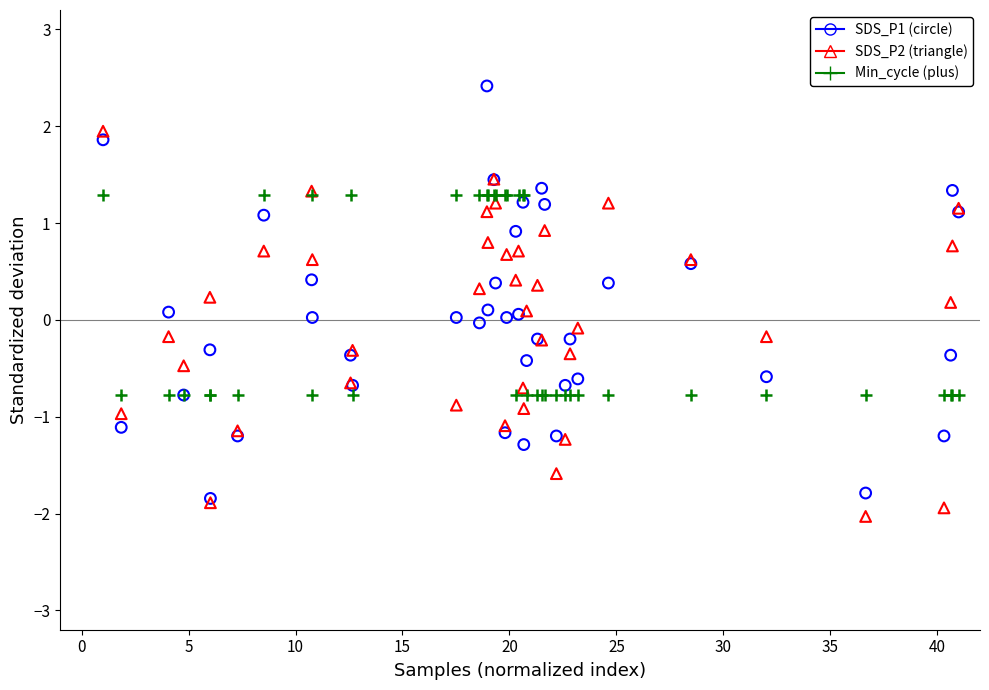

What are all the series names shown in the legend?

SDS_P1 (circle), SDS_P2 (triangle), Min_cycle (plus)